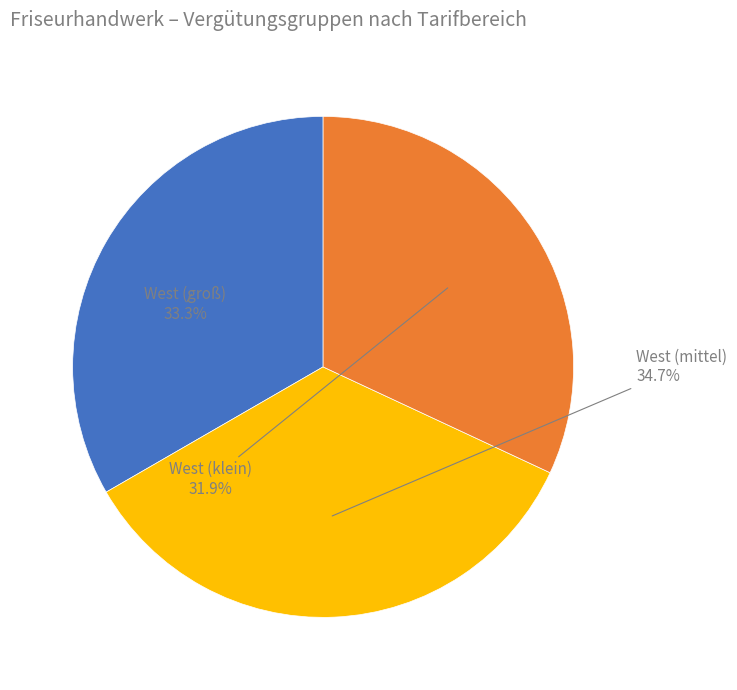

What portion of the pie excludes West (groß)?

66.7%